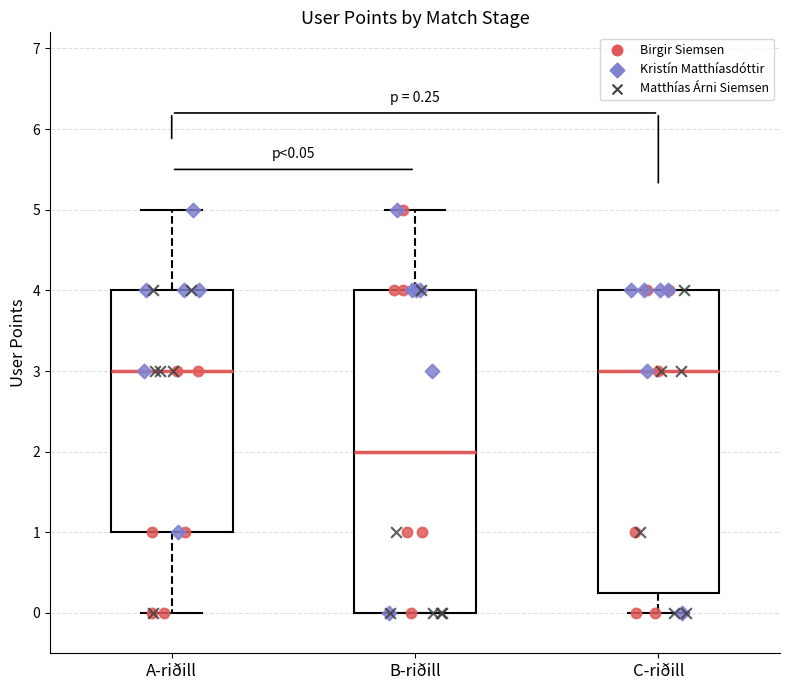

Comparing the boxes themselves (not the whiskers), which one is the tallest?

B-riðill